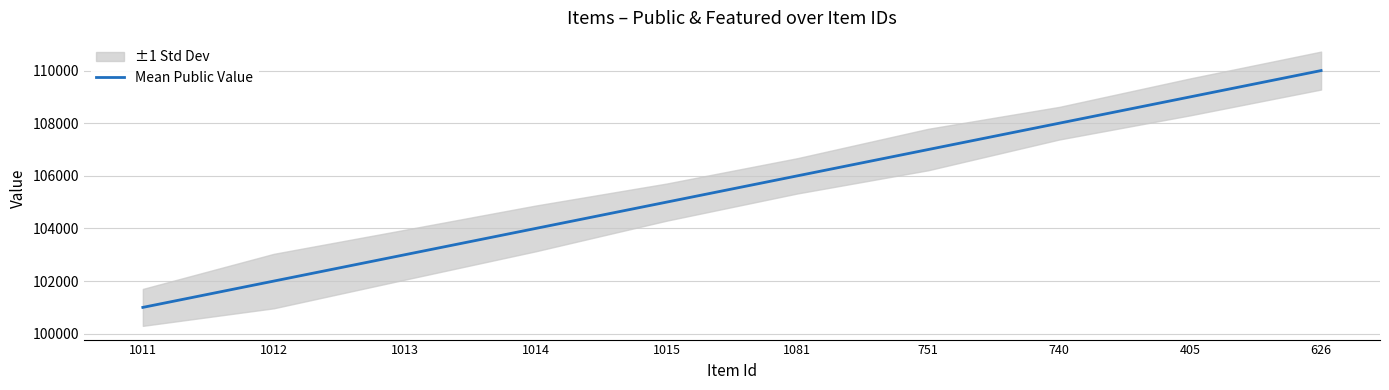

Where does the data first go above 106000?

751